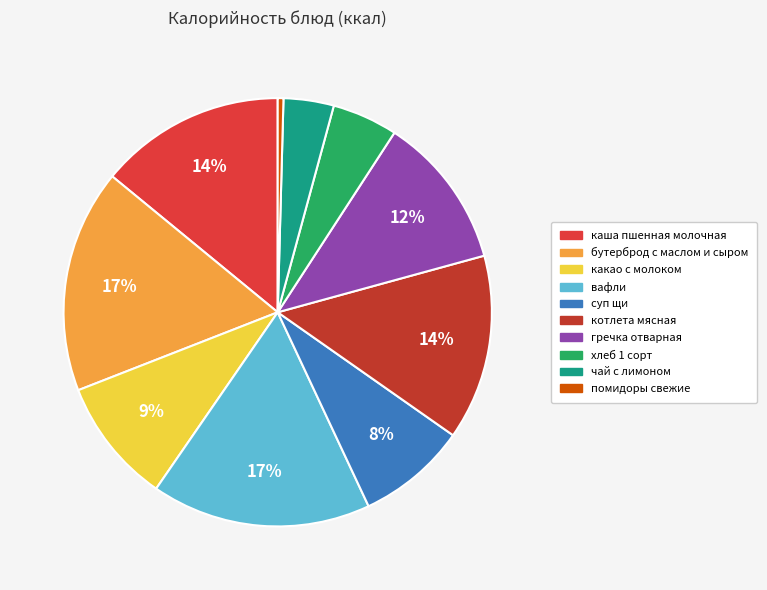

True or false: хлеб 1 сорт accounts for 5% of the total.

True